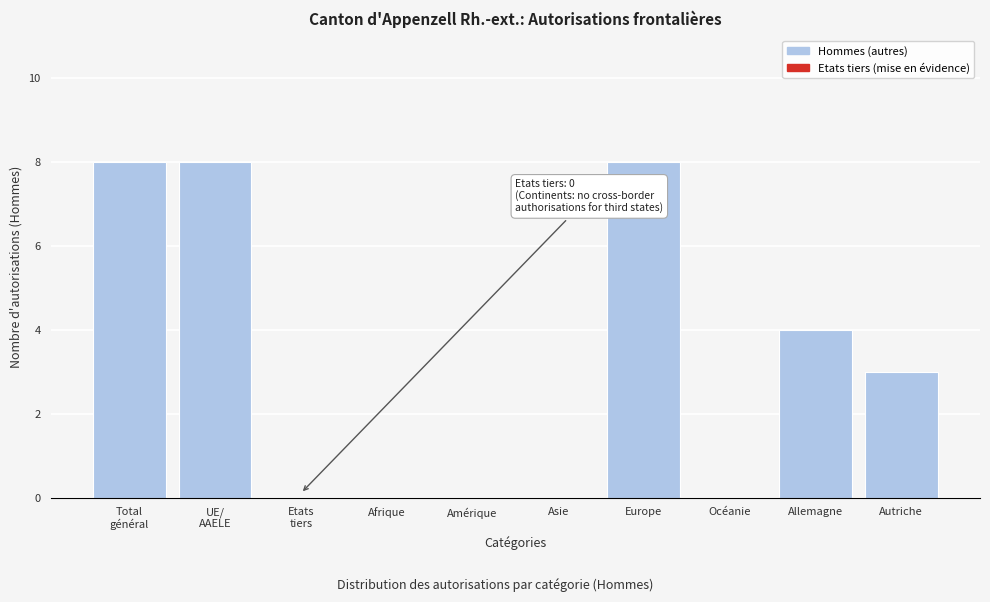

Which has a higher value, Asie or Allemagne?

Allemagne